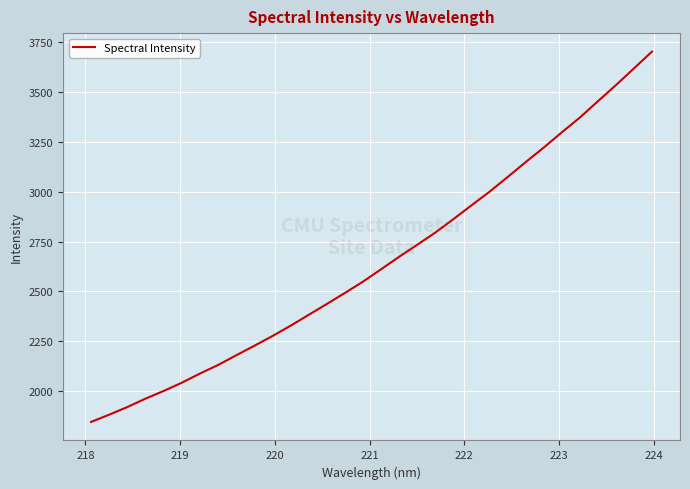

What is the smallest value displayed?

1844.4